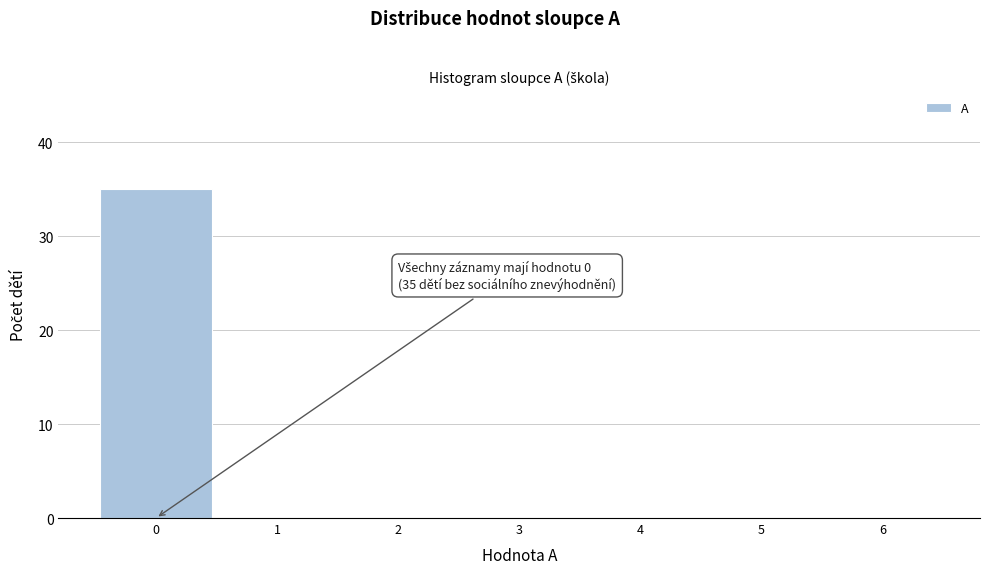

Which range on the x-axis has the tallest bar?

-0.5 to 0.5